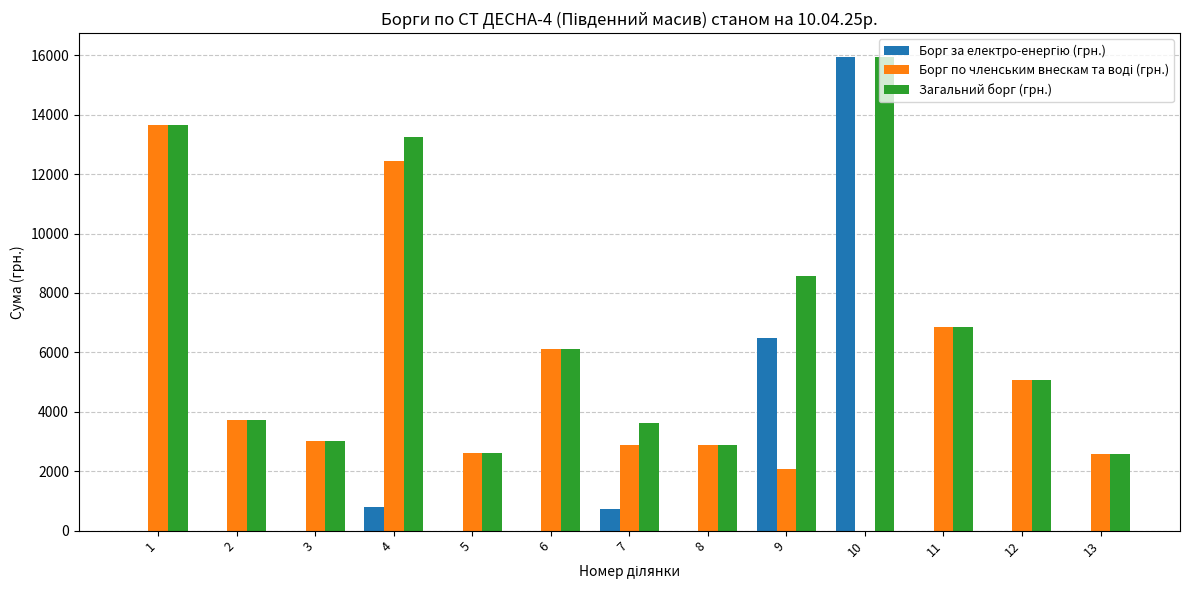

How many distinct data groups are displayed?

3